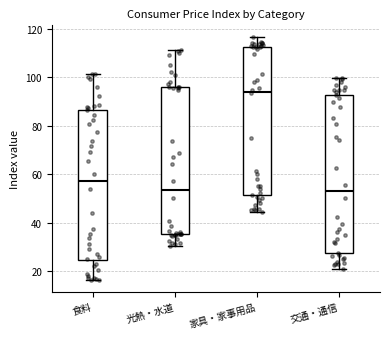

Comparing the boxes themselves (not the whiskers), which one is the tallest?

交通・通信